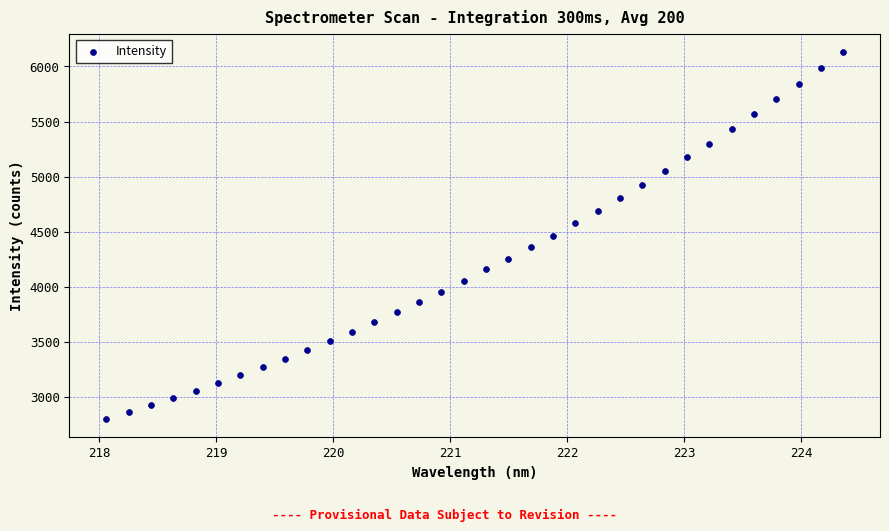

What is the range of Y values (max minus min)?

3333.1